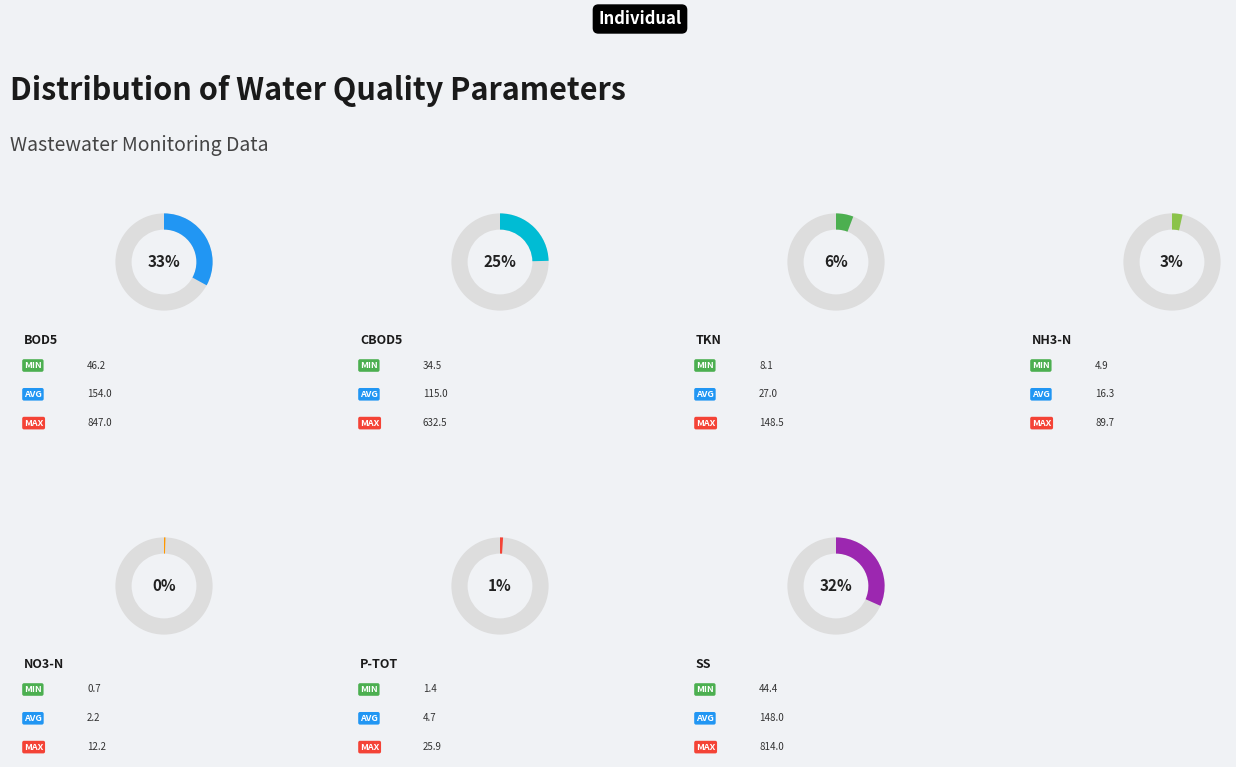

Rank the categories by value from lowest to highest.

NO3-N, P-TOT, NH3-N, TKN, CBOD5, SS, BOD5